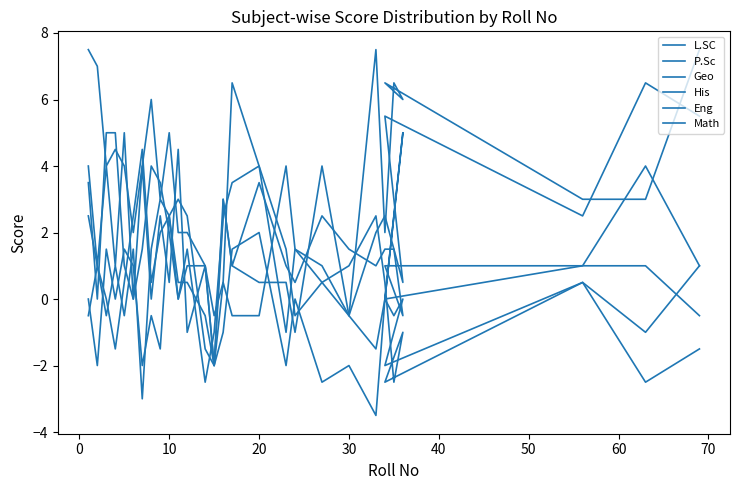

Count the number of categories in the chart.

30